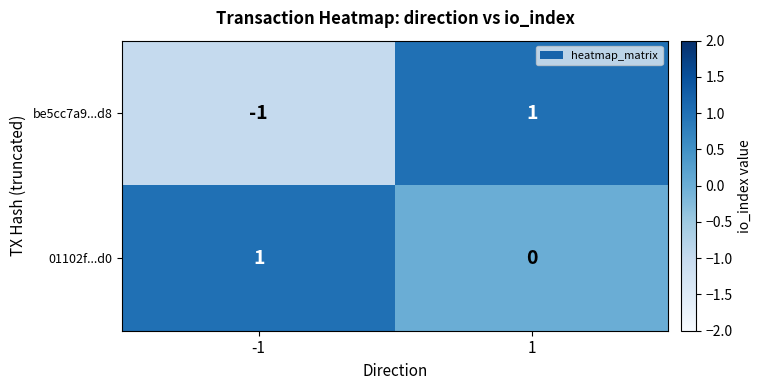

Rank the series by their average value, from highest to lowest.

01102f...d0, be5cc7a9...d8